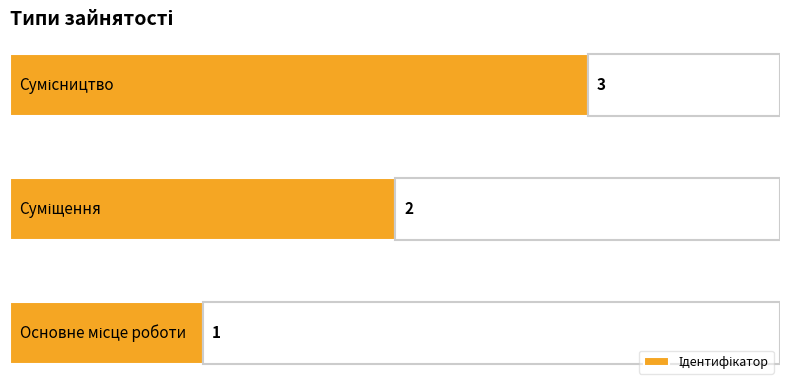

What is the maximum value shown in the chart?

3